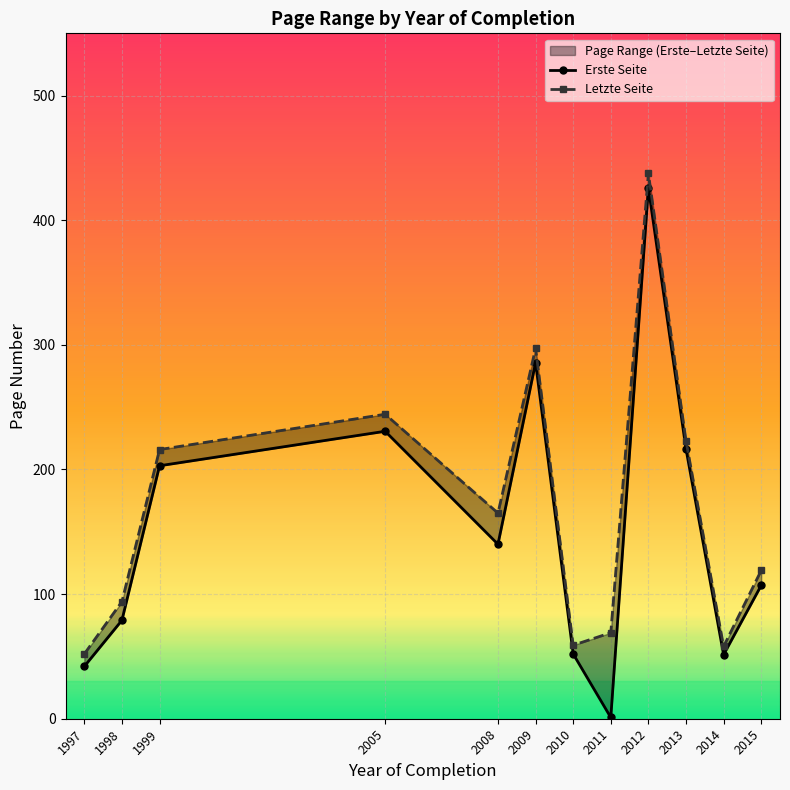

Which series has the largest total across all categories?

Letzte Seite